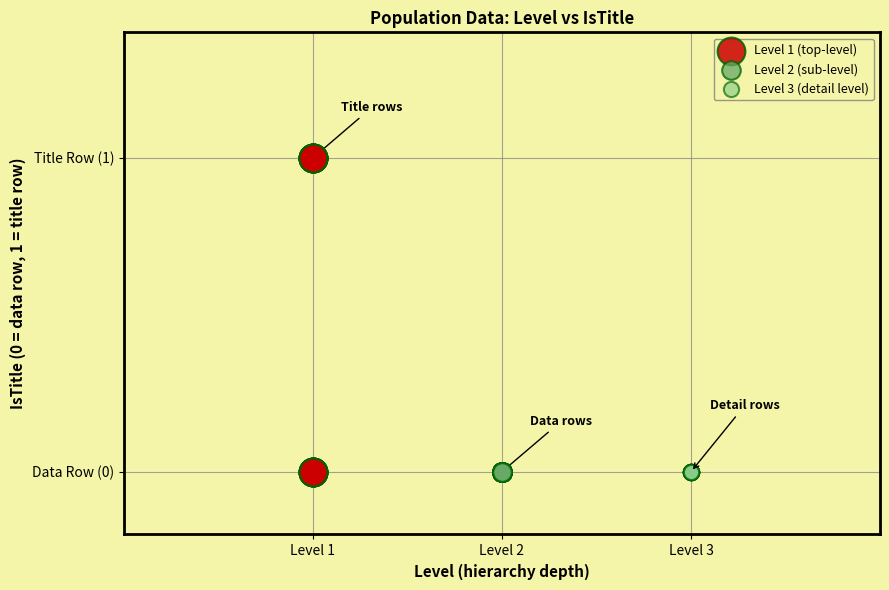

What are all the series names shown in the legend?

Level 1 (top-level), Level 2 (sub-level), Level 3 (detail level)